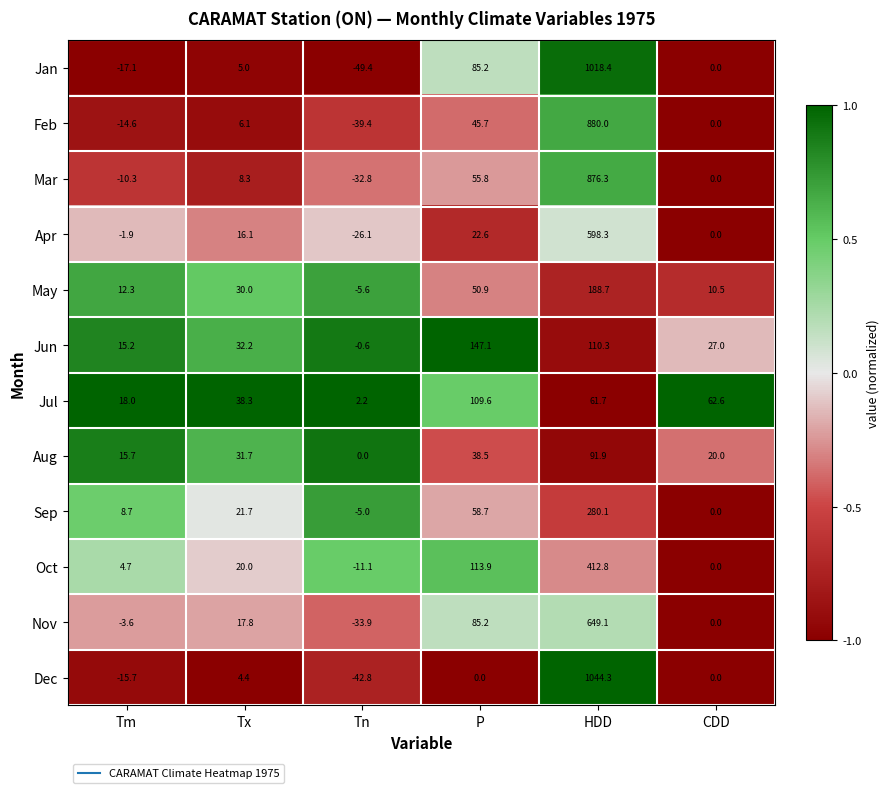

How many data points does each series have?

6